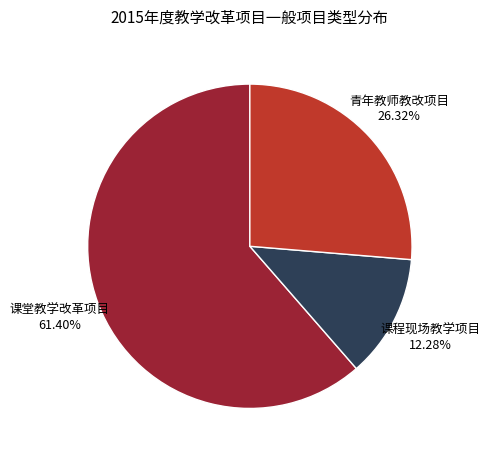

Which slice is the smallest?

课程现场教学项目